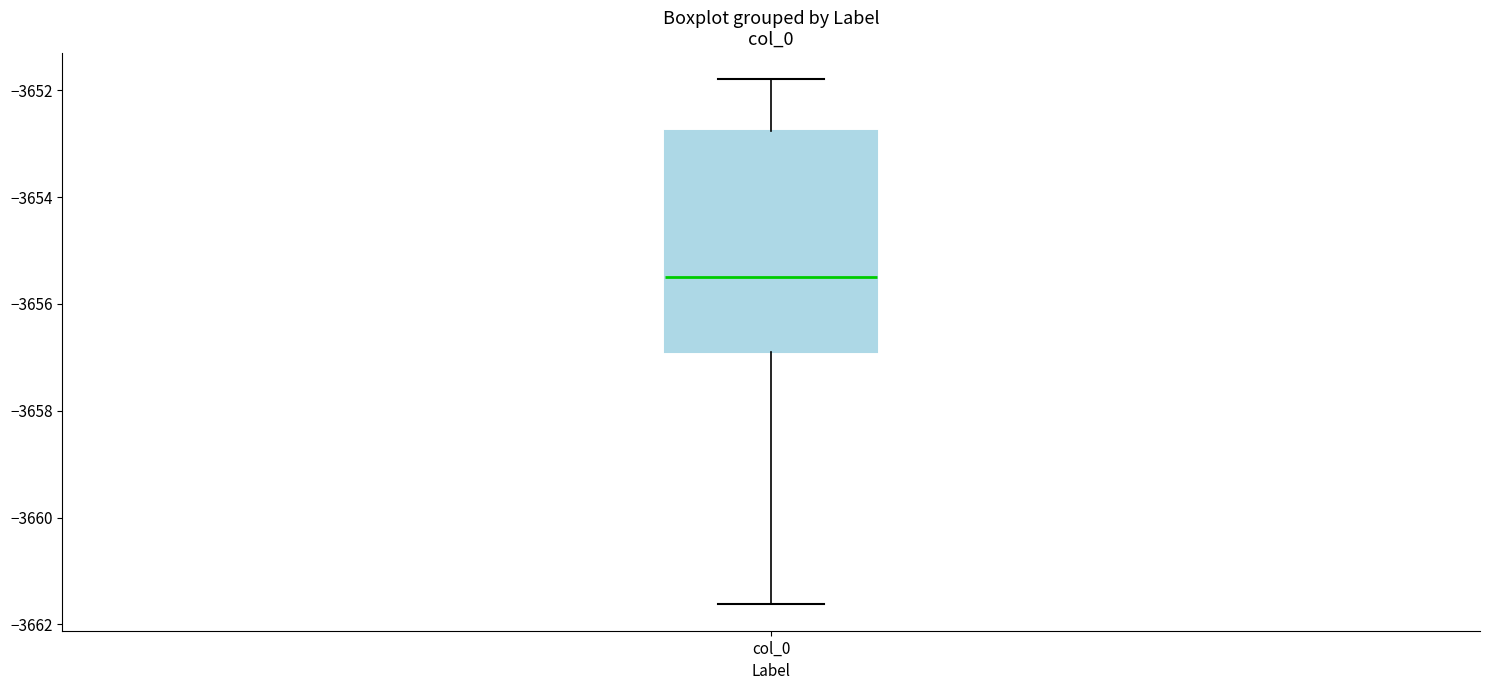

Transcribe this box plot: give where the median line is, the range the box spans, and where the two whiskers end, as read against the y-axis. The values are not printed on the chart, so give them approximately, as read against the axis.

median -3655.4, box -3657.0 to -3652.8, whiskers -3661.6 to -3651.8